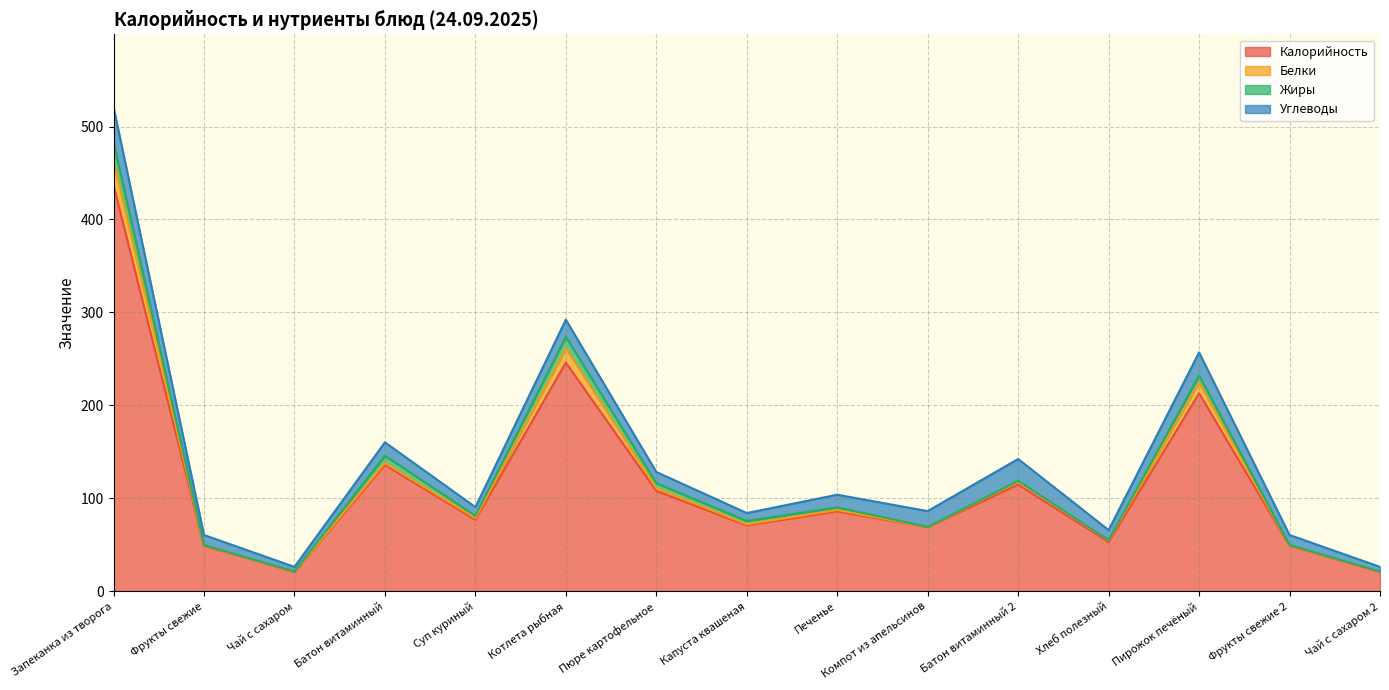

How many series are shown in this chart?

4